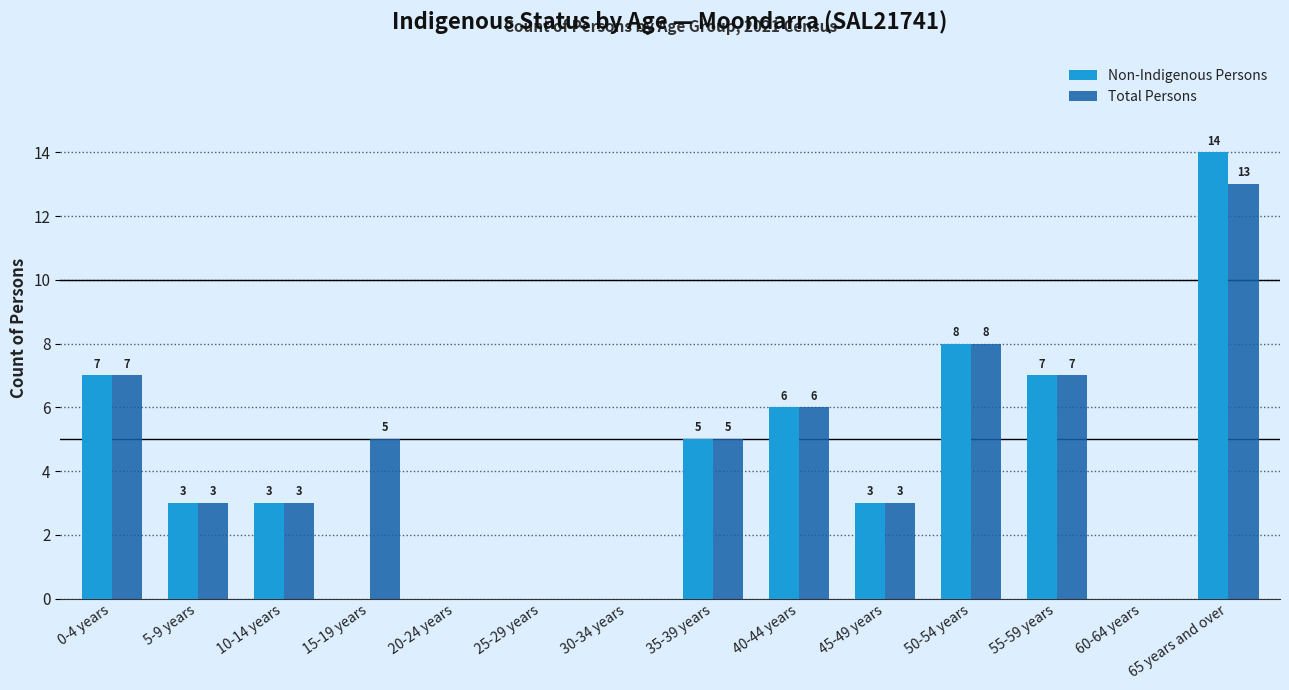

Between 15-19 years and 35-39 years, which series saw the biggest shift?

Non-Indigenous Persons